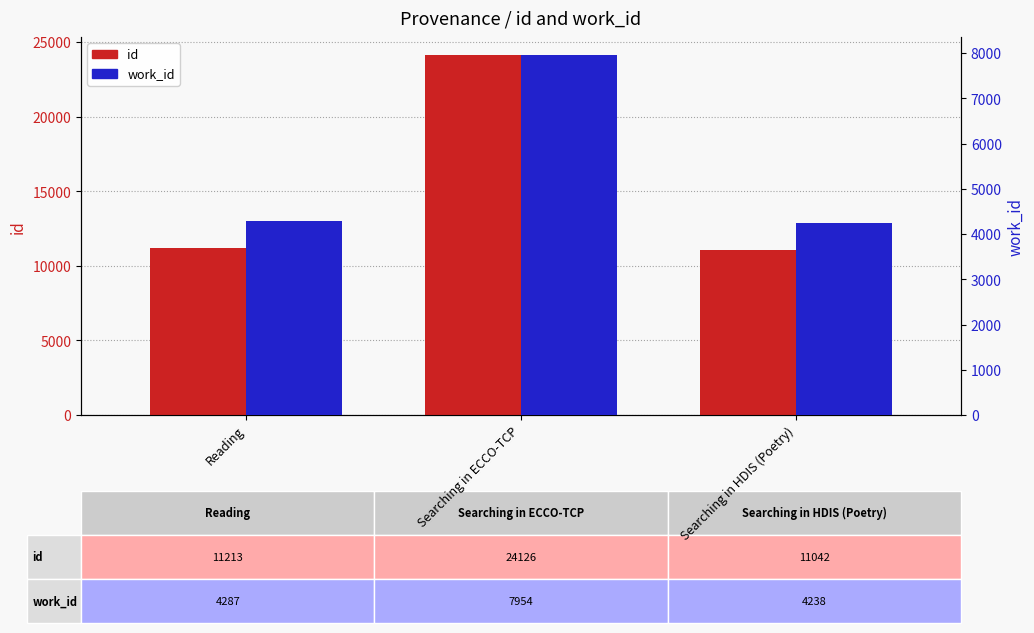

Is the value of work_id at Searching in HDIS (Poetry) greater than the value of id at Searching in HDIS (Poetry)?

No